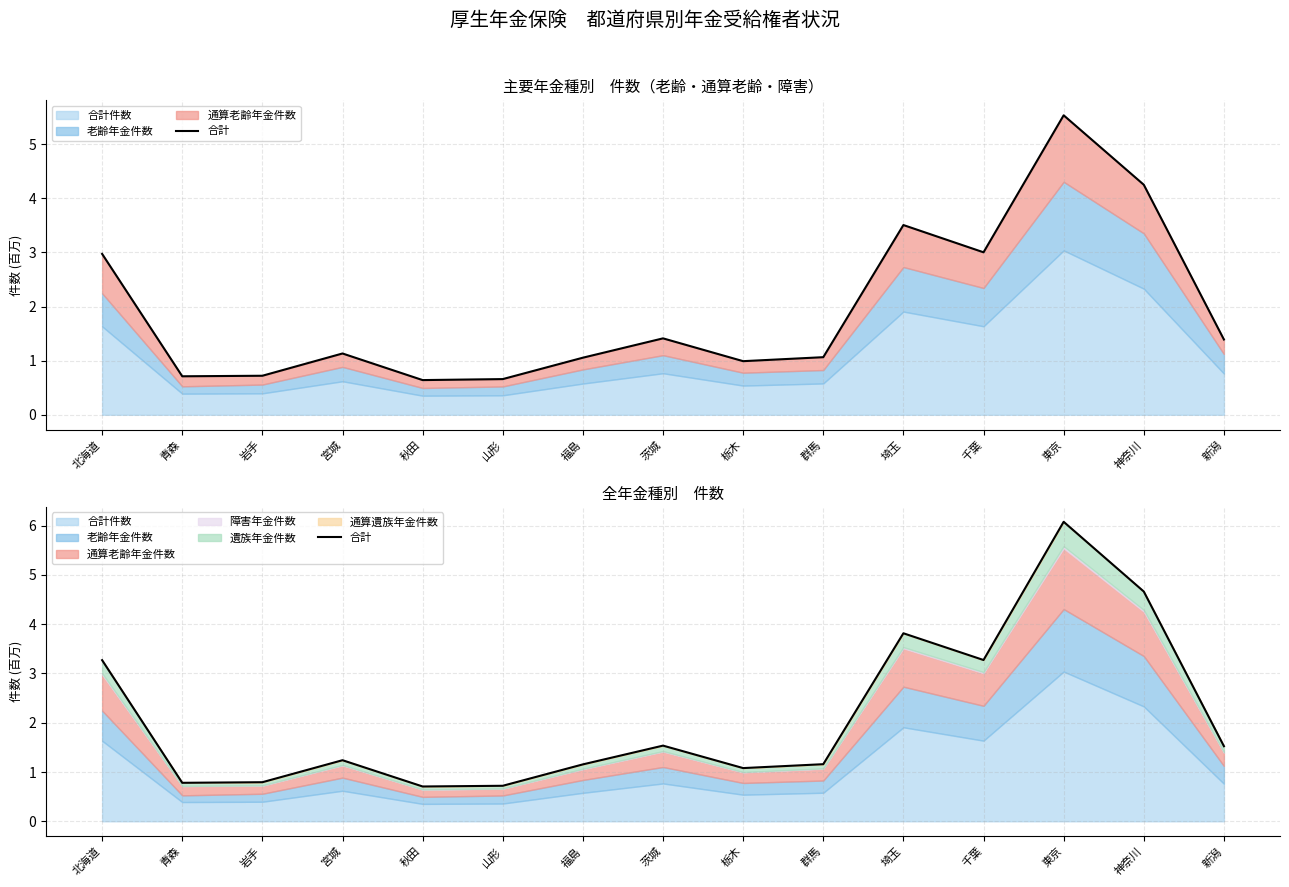

What is the sum of all values?

31.8